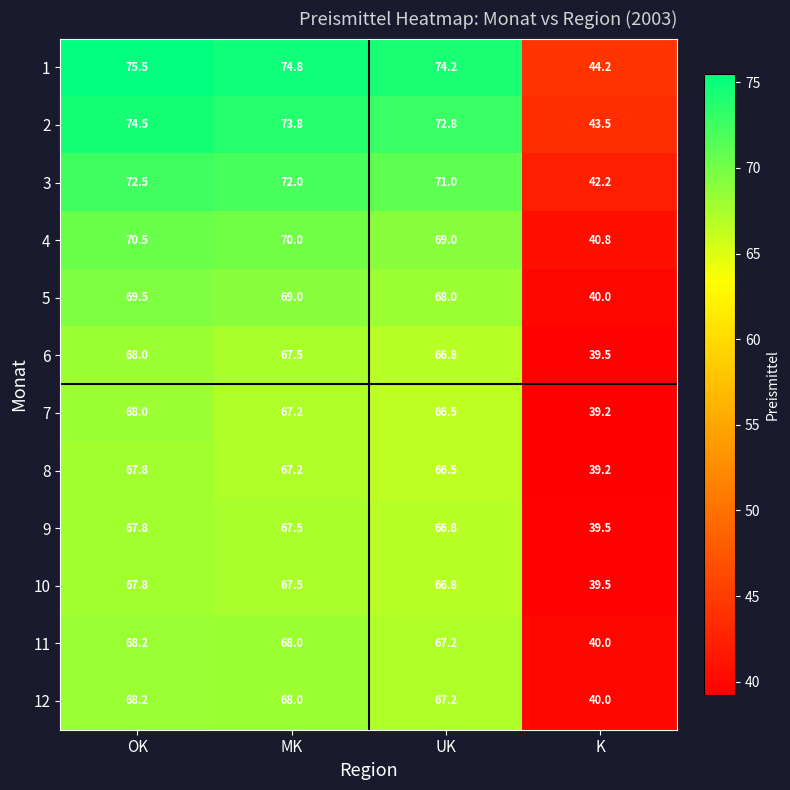

Is it true that 10 equals 39.5 at K?

True